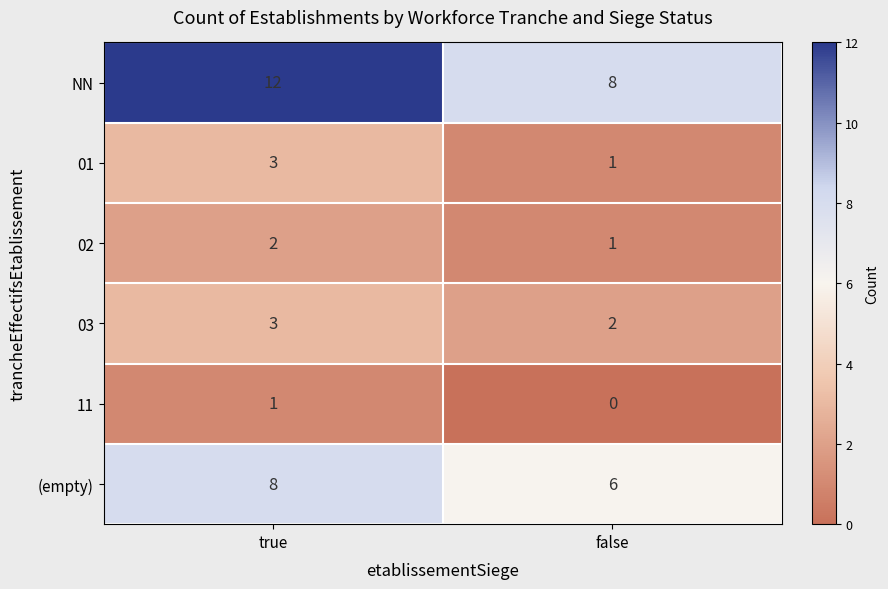

Which series changed the most between true and false?

NN